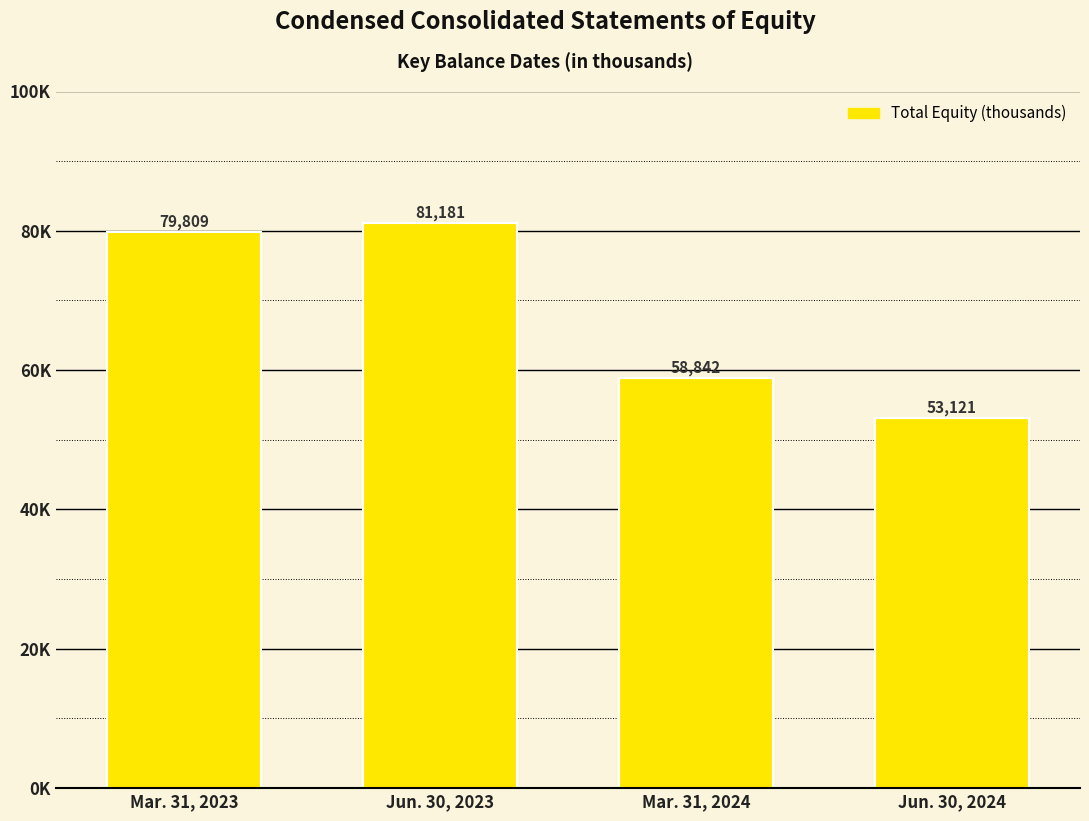

Rank the categories by value from highest to lowest.

Jun. 30, 2023, Mar. 31, 2023, Mar. 31, 2024, Jun. 30, 2024